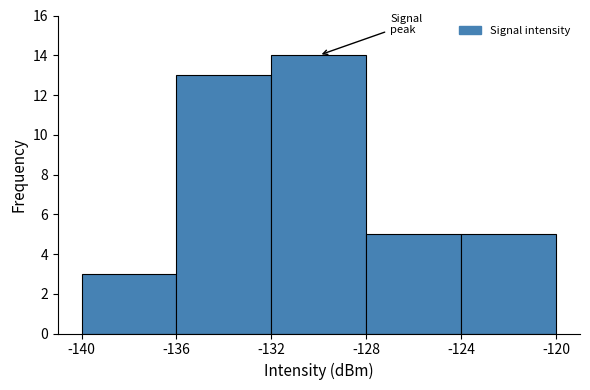

Which range on the x-axis has the tallest bar?

-132 to -128